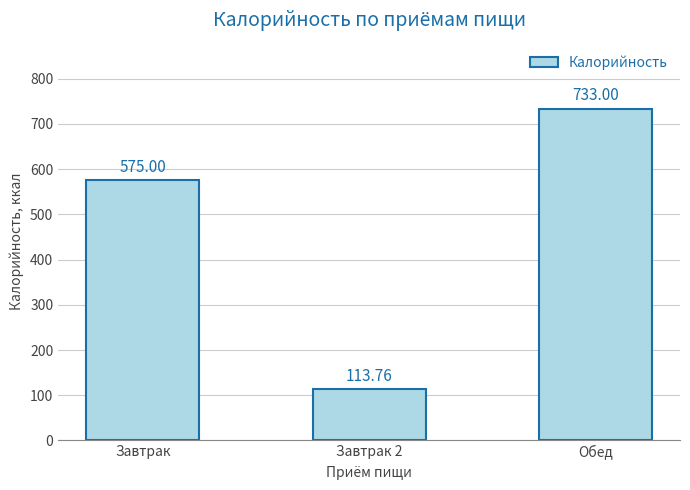

What is the label of the 2nd bar from the left?

Завтрак 2